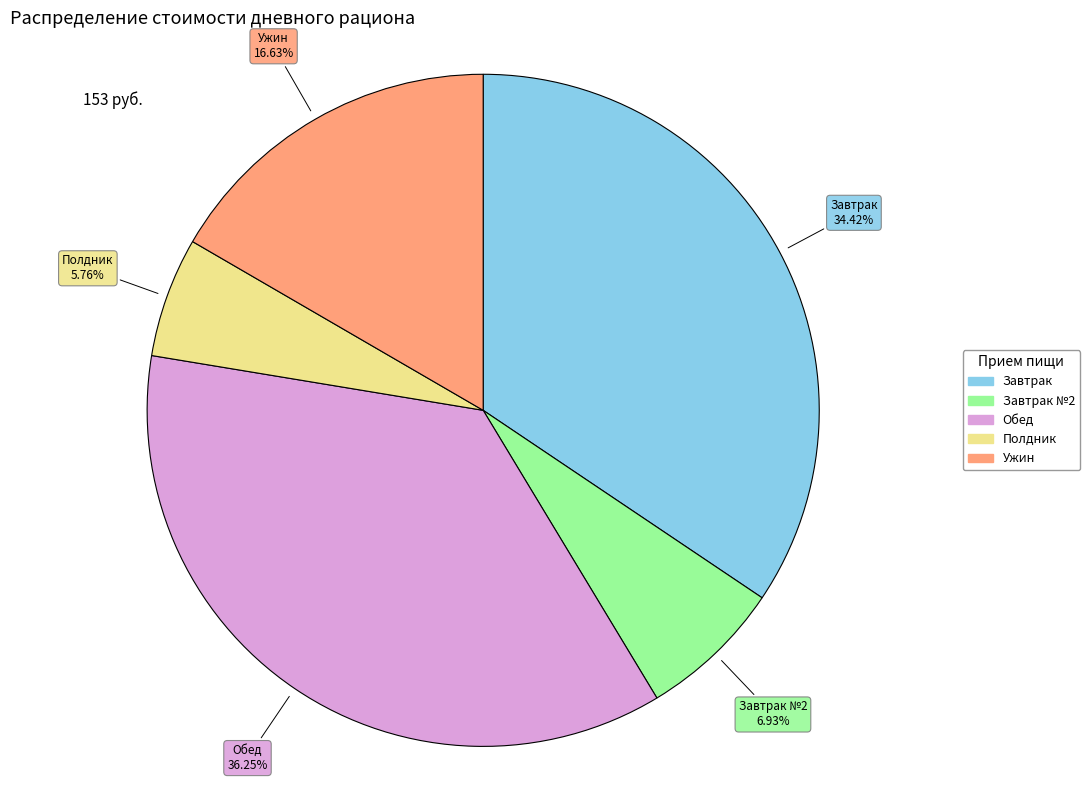

Is there a majority slice in this chart?

No